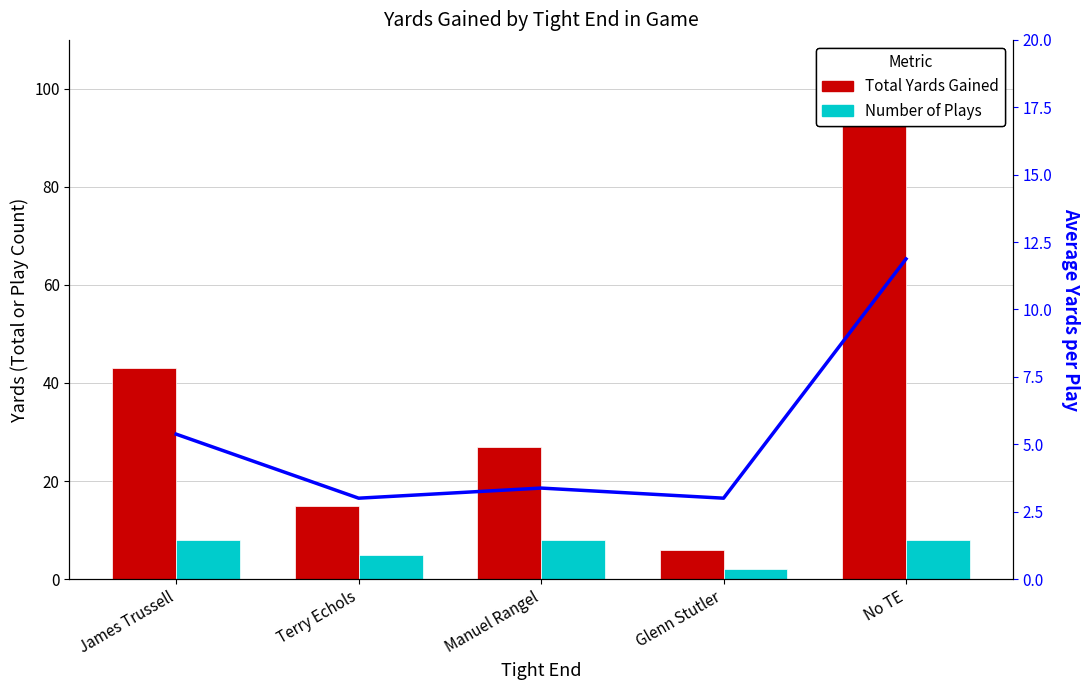

Are the bars grouped side by side (vs. stacked)?

Yes